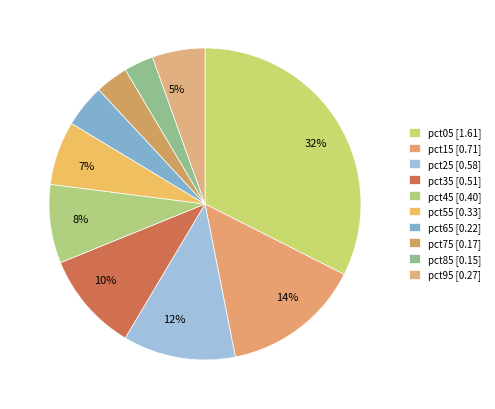

Is the sum of pct45 and pct55 greater than half?

No